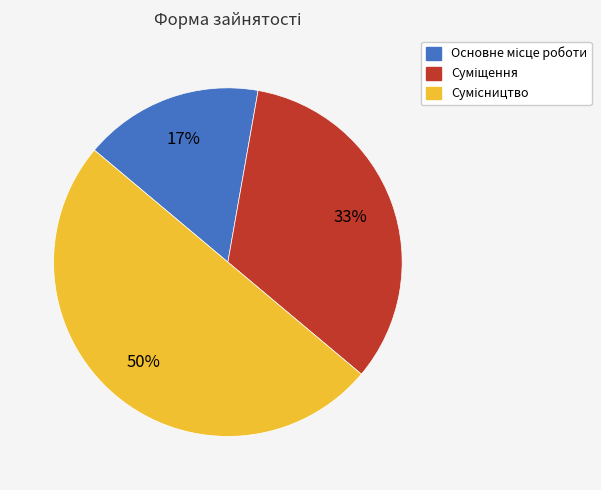

To the nearest percent, what is the difference between the largest and smallest slice percentages?

33%